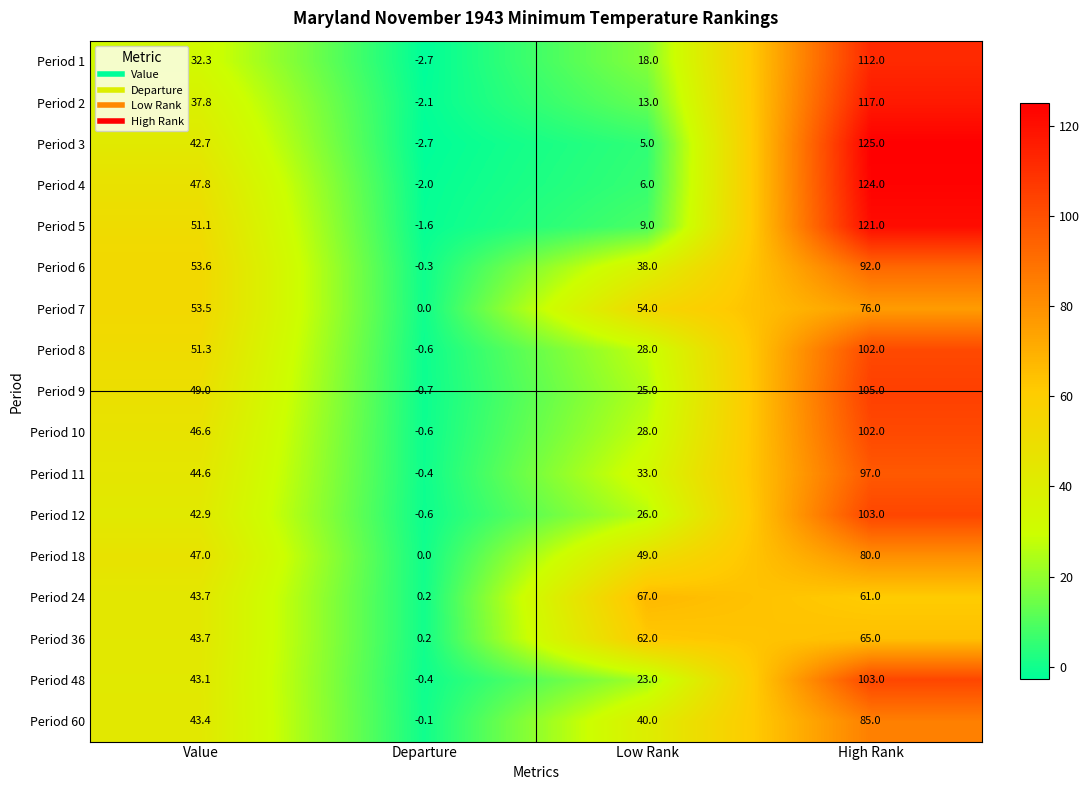

What is the sum of the Period 9 values at High Rank and Departure?

104.3